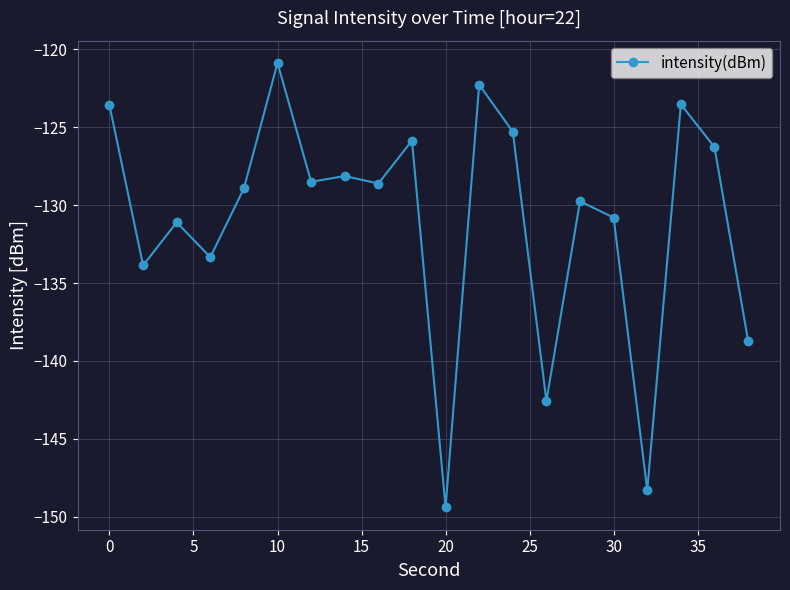

How many interior local valleys (lower than both neighbors) does the data have?

7